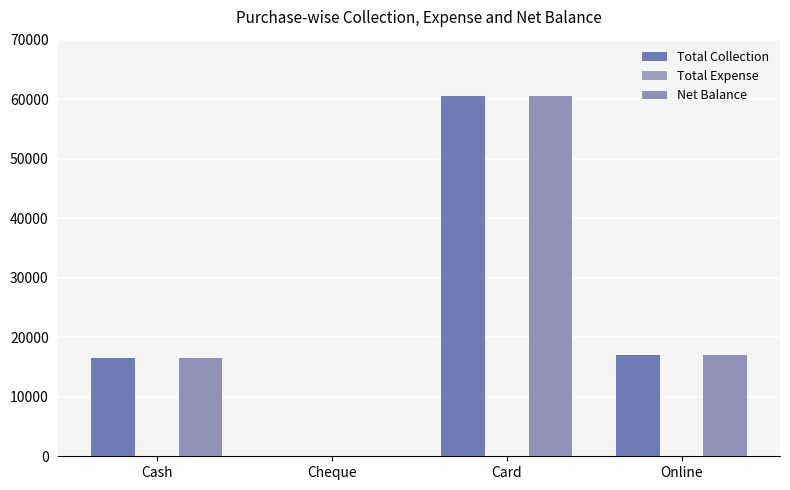

The Net Balance series shows 23545 at Cash. True or false?

False